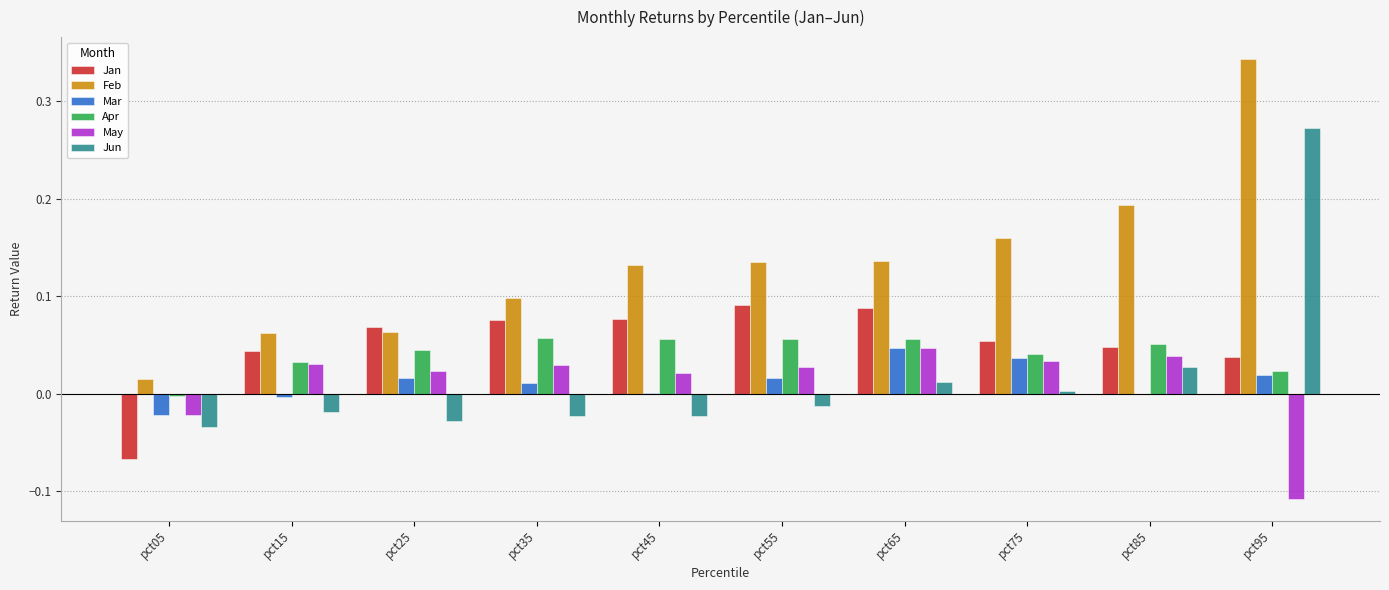

What are all the series names shown in the legend?

Jan, Feb, Mar, Apr, May, Jun